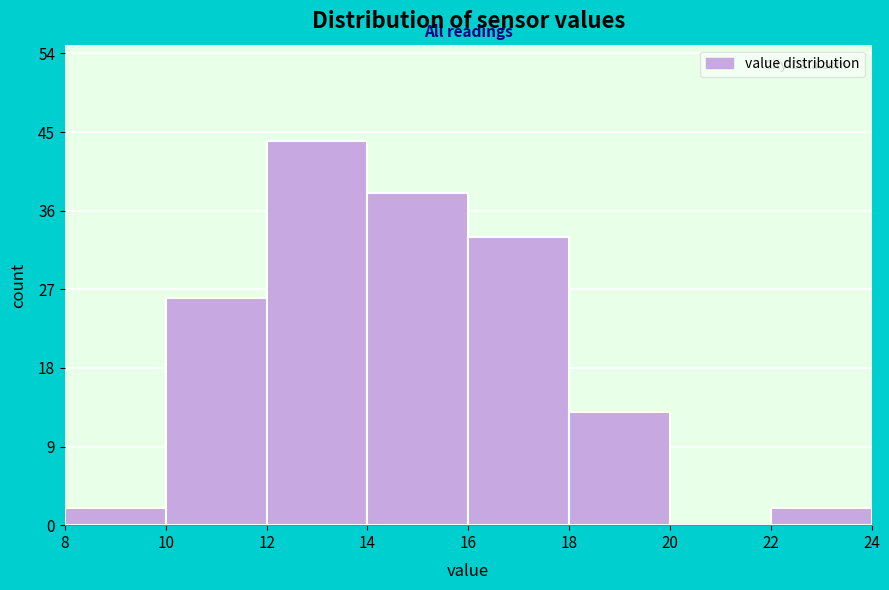

What is the height of the bar covering 22 to 24 on the x-axis? The values are not printed on the chart, so give them approximately, as read against the axis.

2